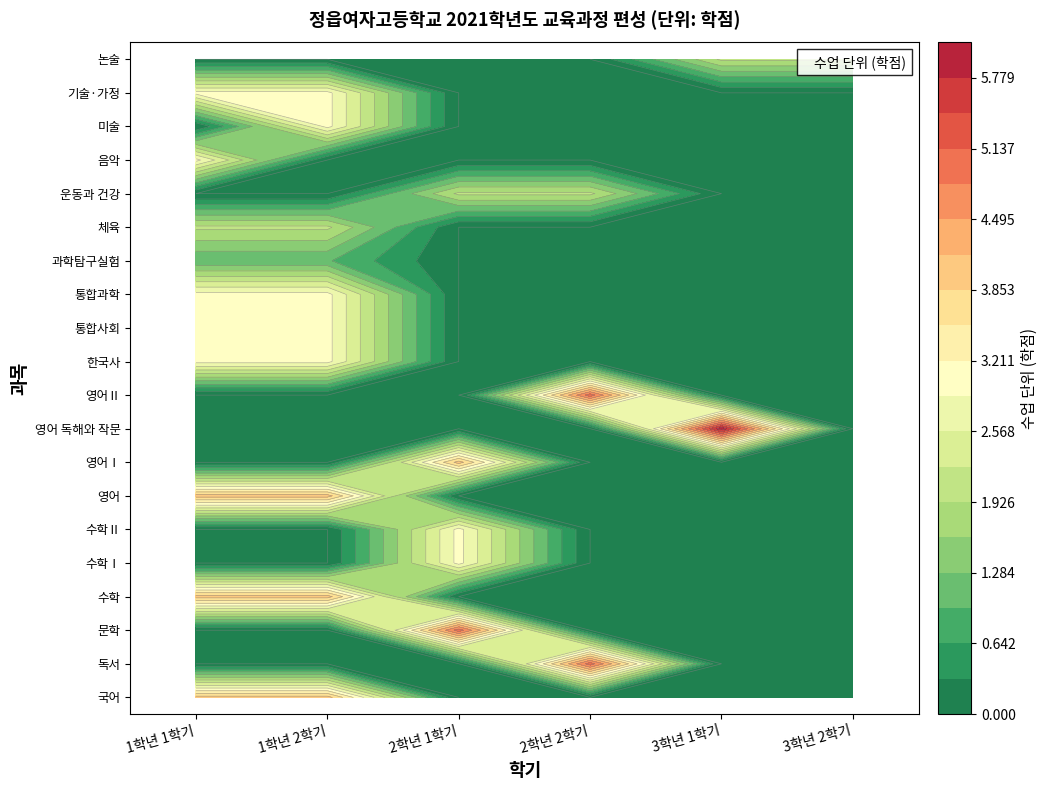

True or false: 운동과 건강 has a value of -1 at 1.

False